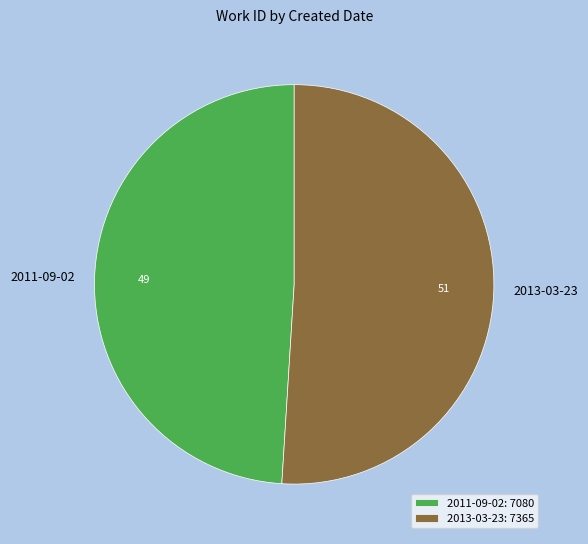

Between 2011-09-02 and 2013-03-23, which is larger?

2013-03-23